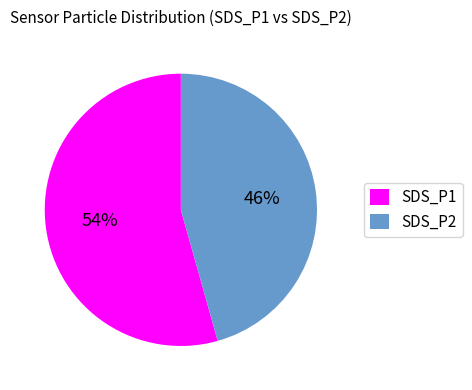

Which slice represents more than half of the pie?

SDS_P1